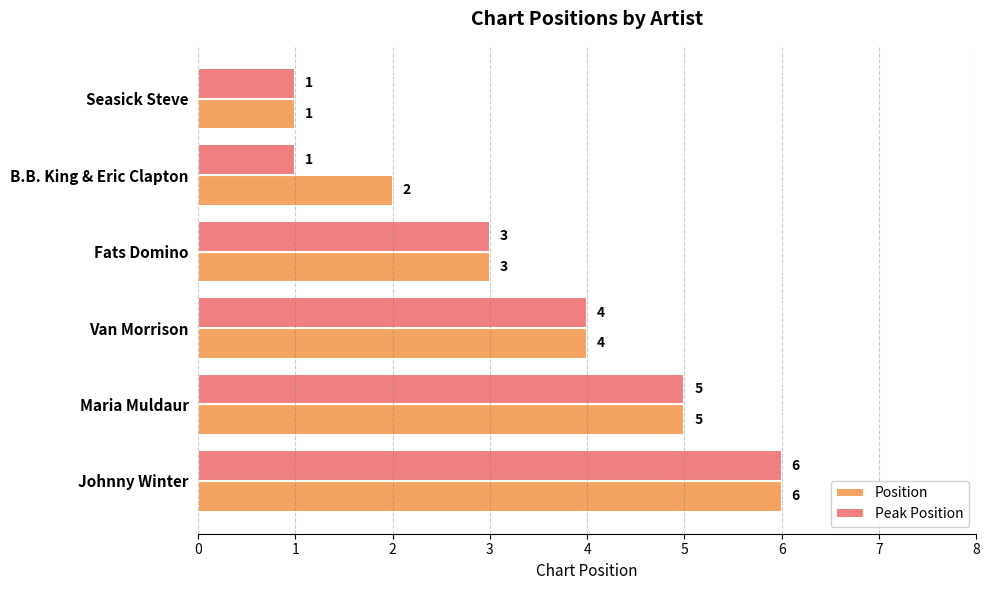

What is the total value across all series at Johnny Winter?

12